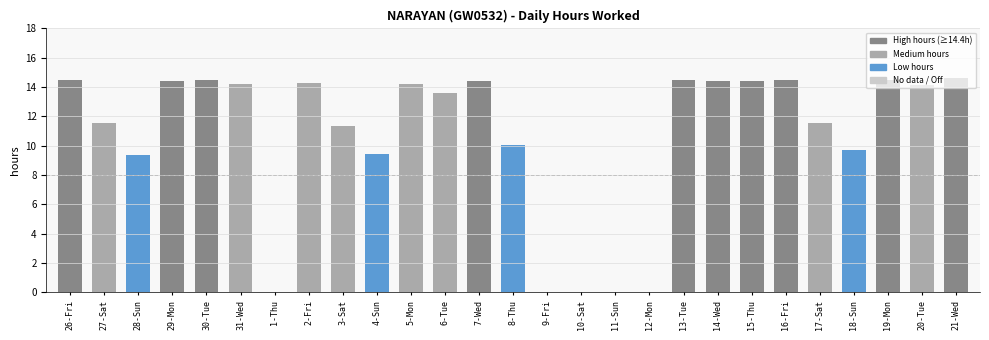

What is the change in value from 29-Mon to 31-Wed?

-0.2